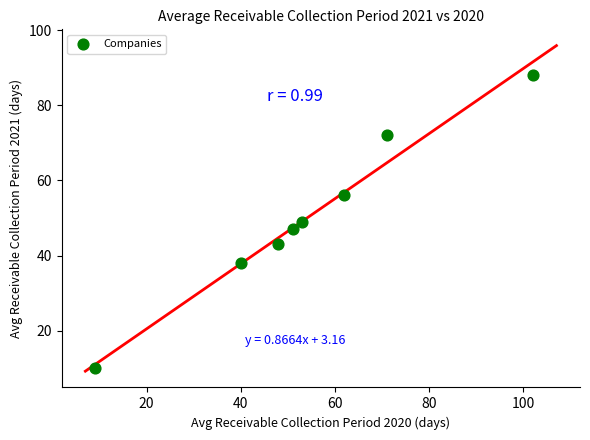

What is the average X value?

54